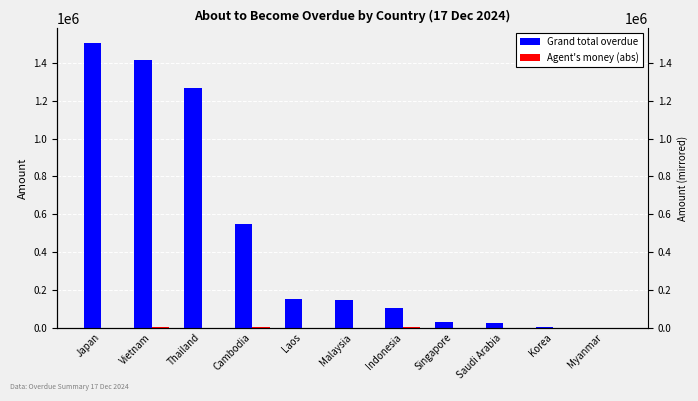

Reading right to left, what are all the values shown in this chart?

Grand total overdue: Myanmar=0.0	Korea=2683.0	Saudi Arabia=26393.0	Singapore=31368.6	Indonesia=102102.3	Malaysia=146862.0	Laos=149901.0	Cambodia=547163.1	Thailand=1270419.0	Vietnam=1416232.7	Japan=1507888.8
Agent's money (abs): Myanmar=0.0	Korea=54.0	Saudi Arabia=0.0	Singapore=0.0	Indonesia=1630.0	Malaysia=0.0	Laos=0.0	Cambodia=960.0	Thailand=140.0	Vietnam=4894.0	Japan=0.0